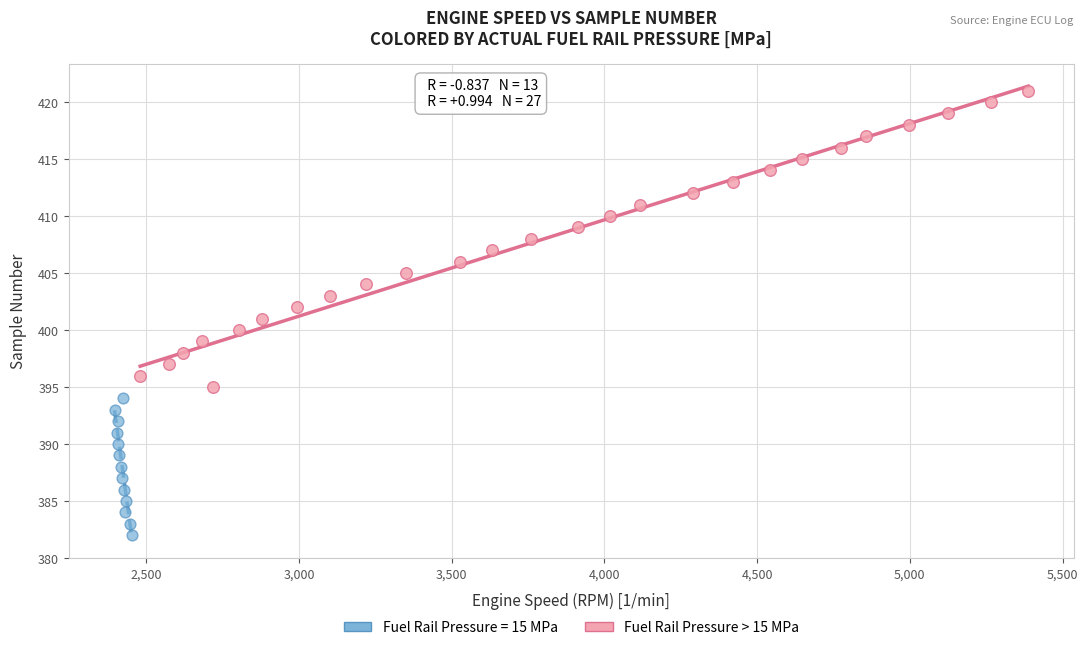

Which series contains the lowest Y value?

Fuel Rail Pressure = 15 MPa